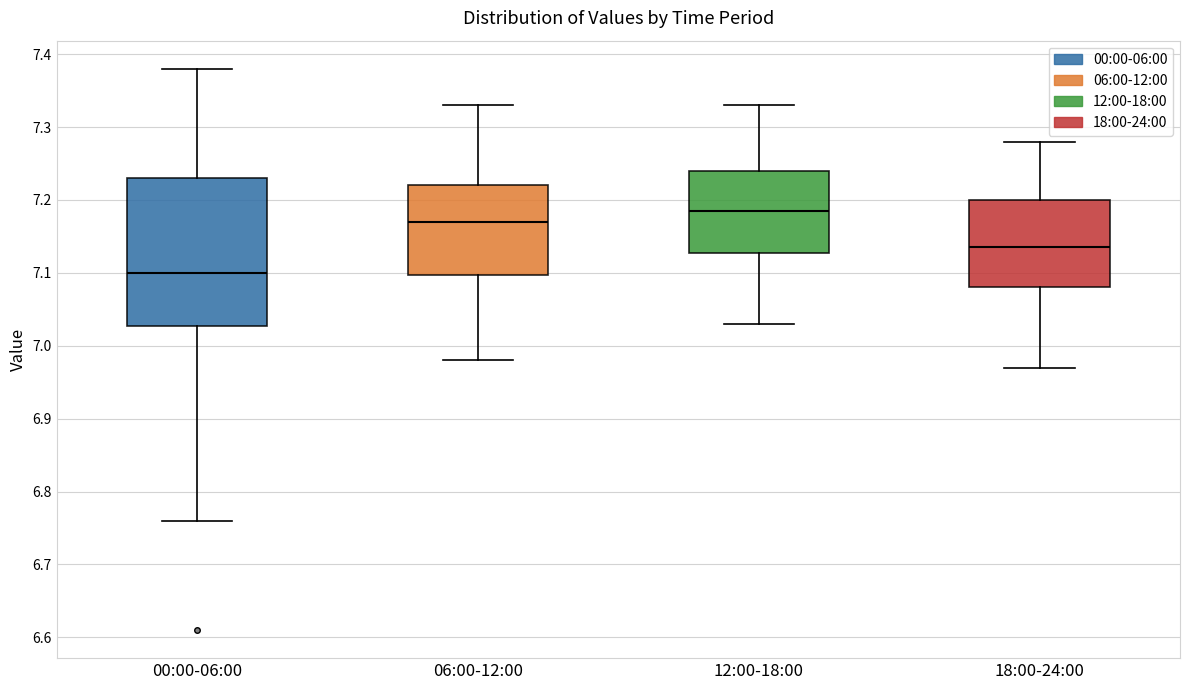

Comparing the boxes themselves (not the whiskers), which one is the tallest?

00:00-06:00